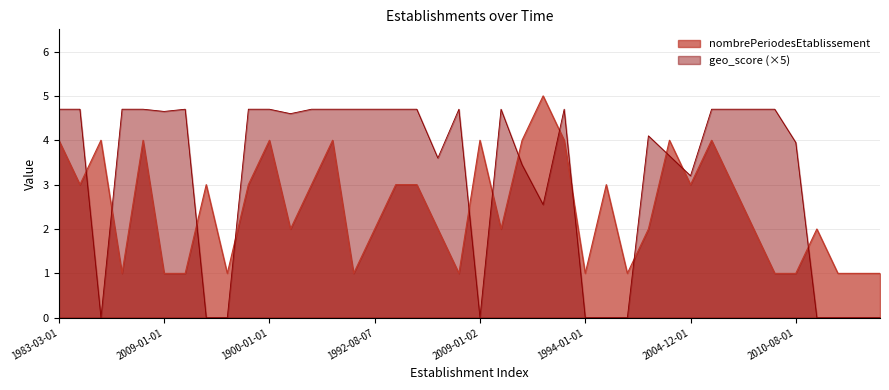

List the series in order of their overall mean, highest first.

geo_score (×5), nombrePeriodesEtablissement